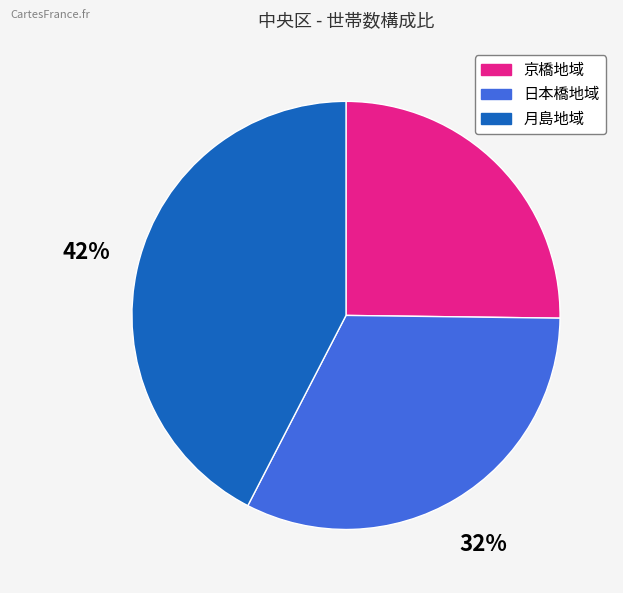

Which category has the biggest portion of the pie?

月島地域